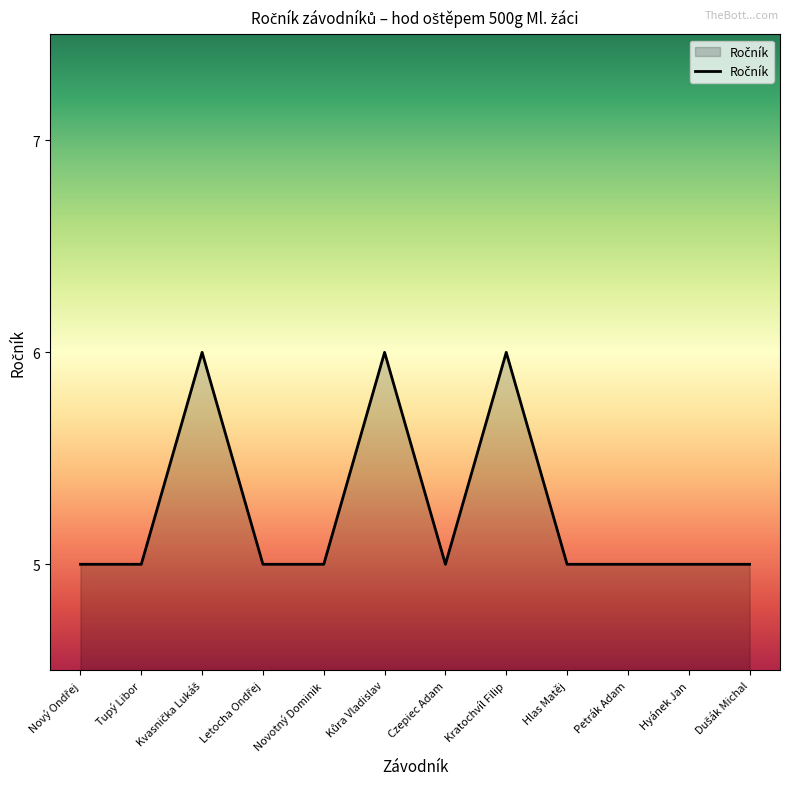

What is the ratio of the value at Czepiec Adam to the value at Novotný Dominik?

1.0